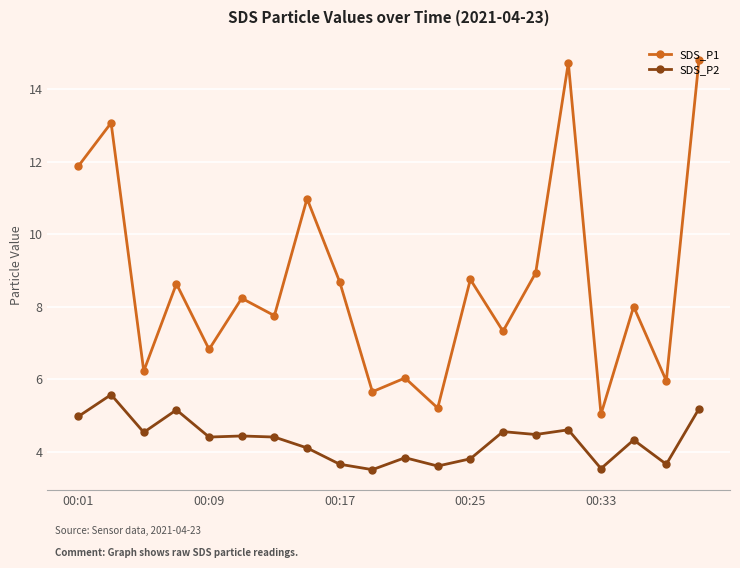

What is the difference between the maximum and minimum values in the SDS_P2 series?

2.1